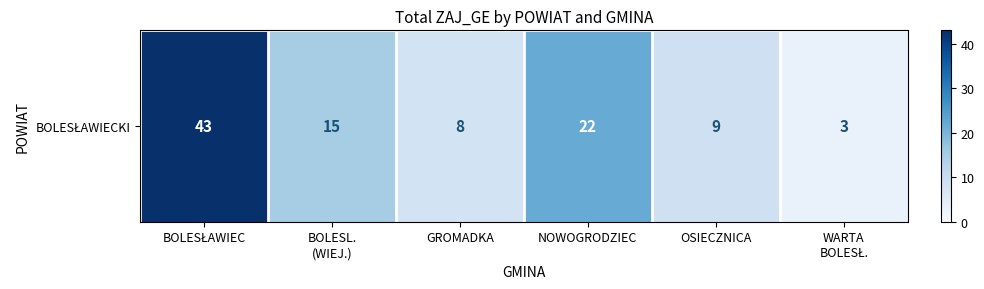

Between OSIECZNICA and WARTA
BOLESŁ., which is larger?

OSIECZNICA